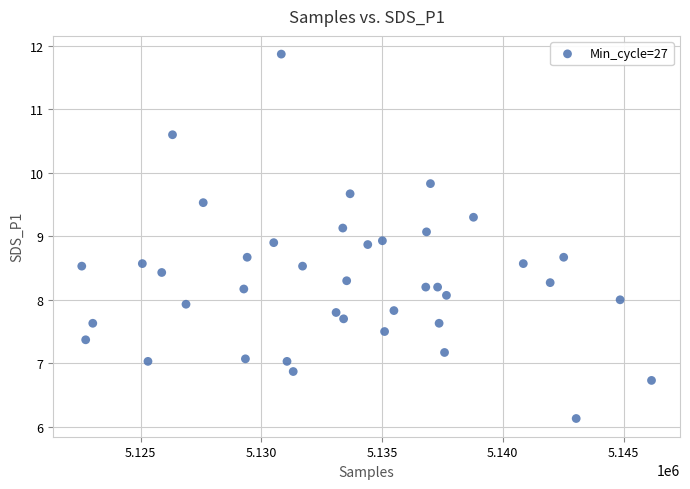

What is the range of X values (max minus min)?

23591.0